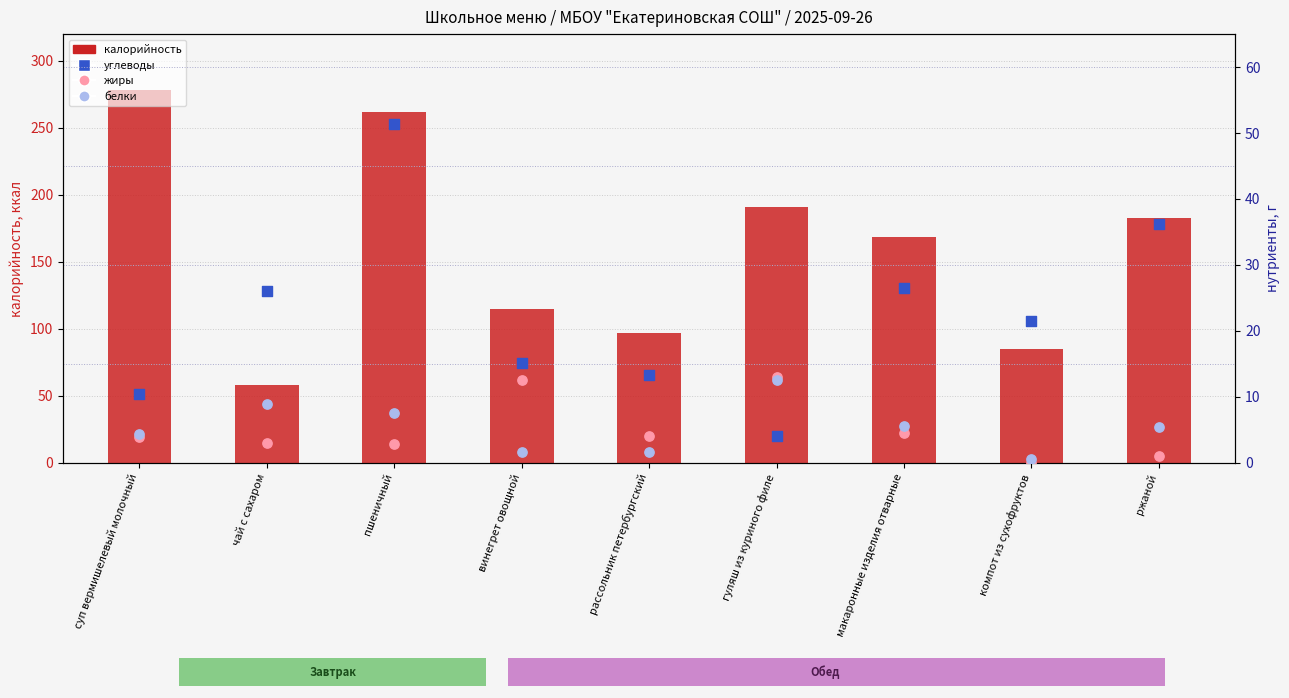

Is the value of углеводы at суп вермишелевый молочный greater than the value of белки at макаронные изделия отварные?

Yes